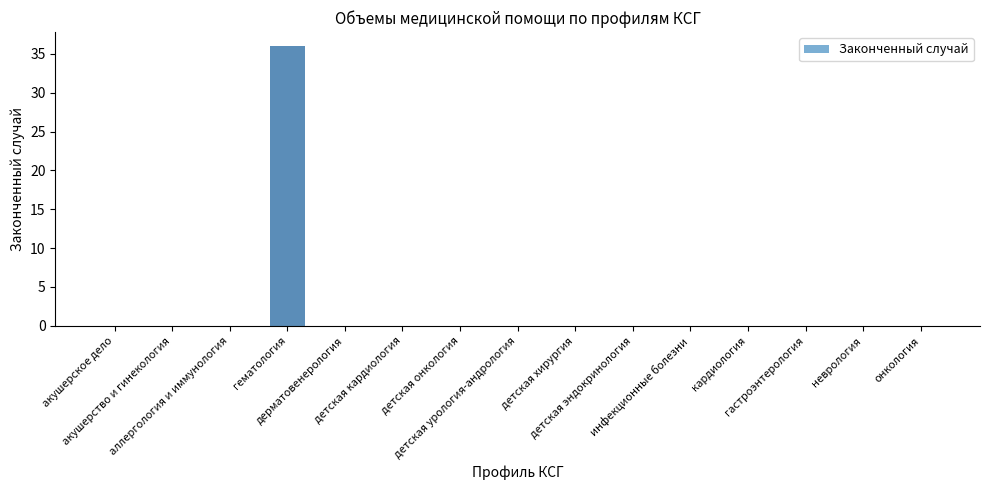

The chart shows a value of -17 at неврология. True or false?

False